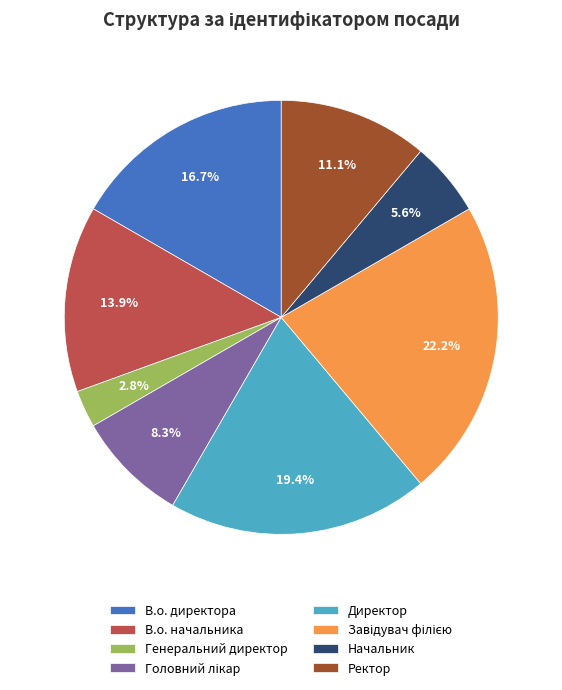

To the nearest percent, what is the combined percentage of В.о. директора and Ректор?

28%